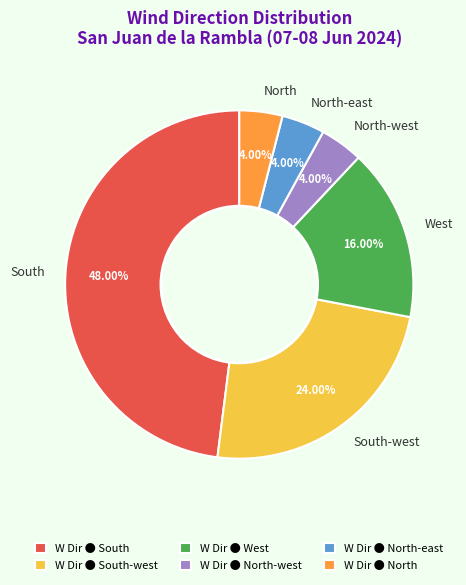

To the nearest percent, what percentage of the pie is North?

4%